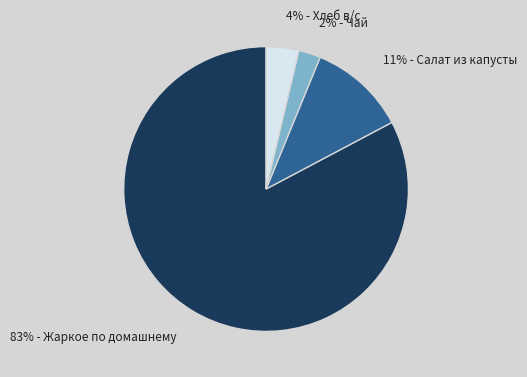

To the nearest percent, what percentage of the pie is 4% - Хлеб в/с?

4%